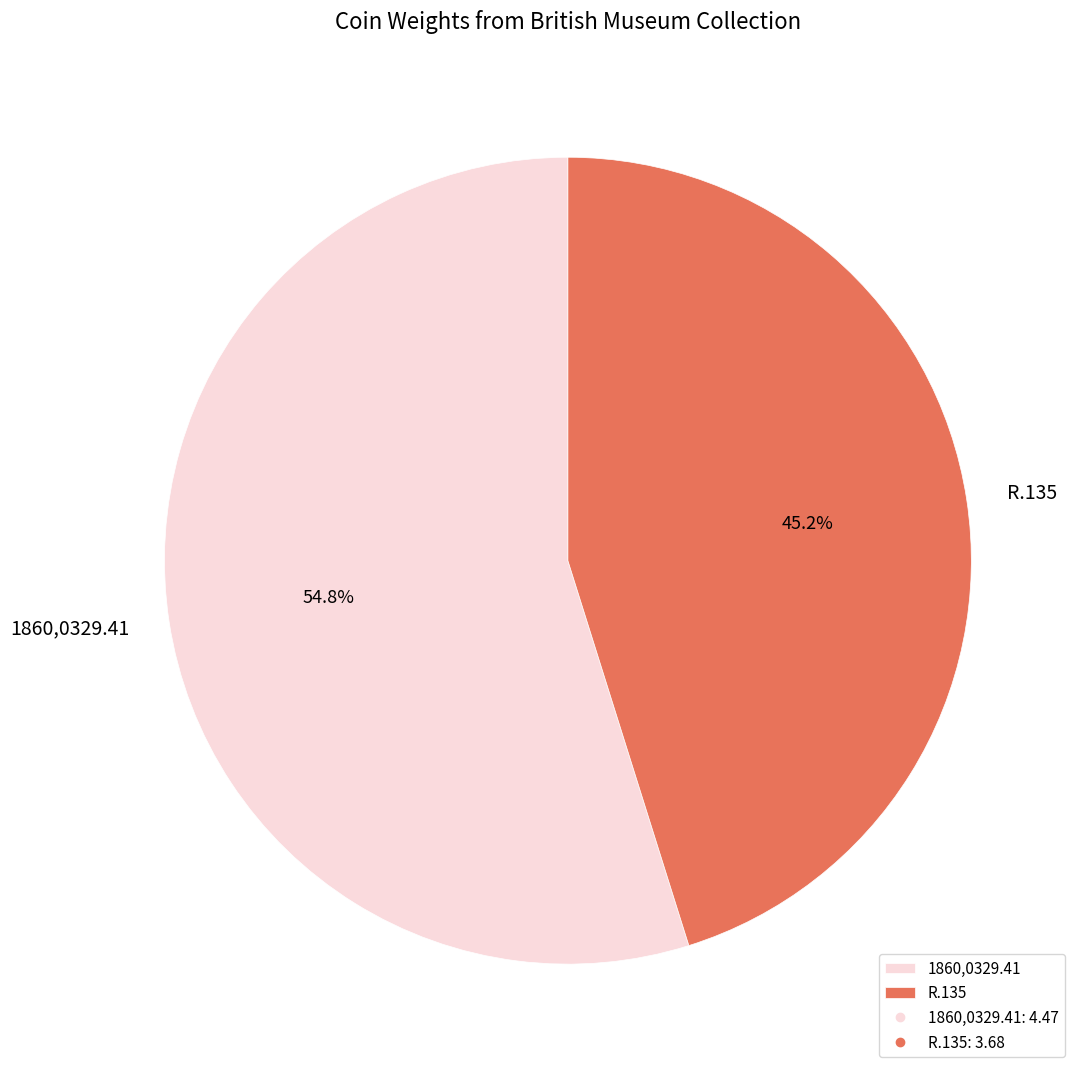

What portion of the pie excludes 1860,0329.41?

45.2%